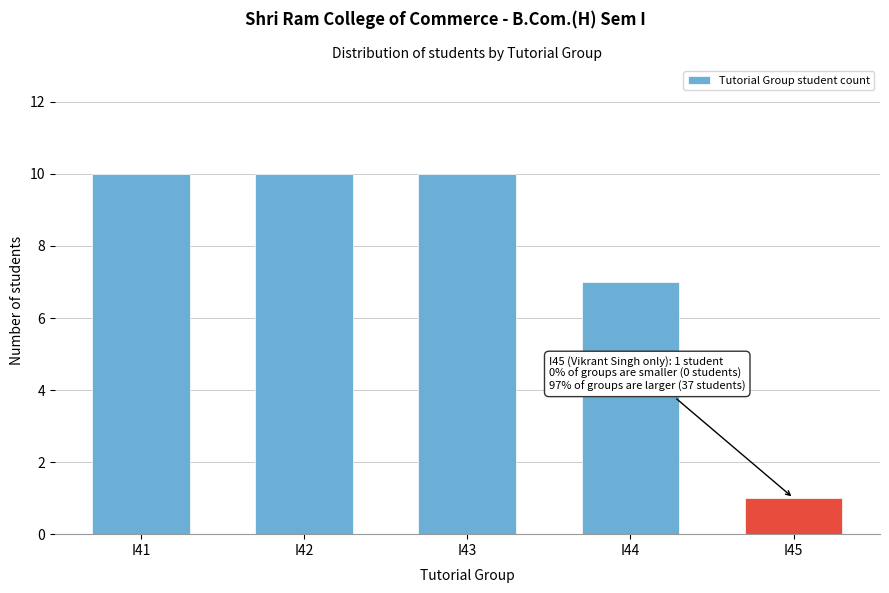

Reading left to right, transcribe all the data shown in this chart.

10	10	10	7	1